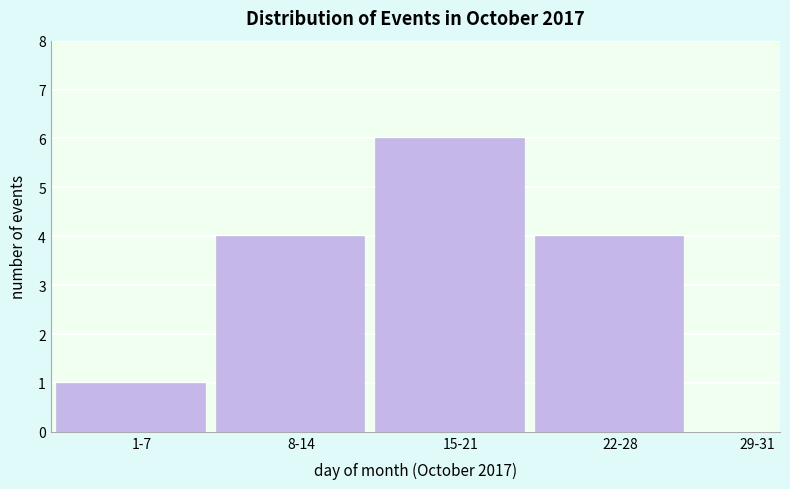

Reading left to right, what are all the values shown in this chart?

1-7=1	8-14=4	15-21=6	22-28=4	29-31=0